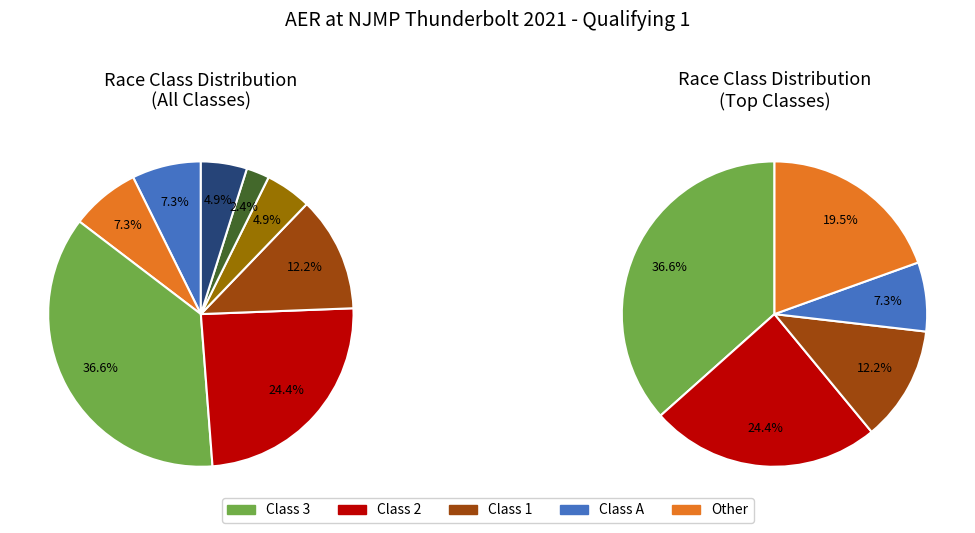

How many slices are in this pie chart?

8